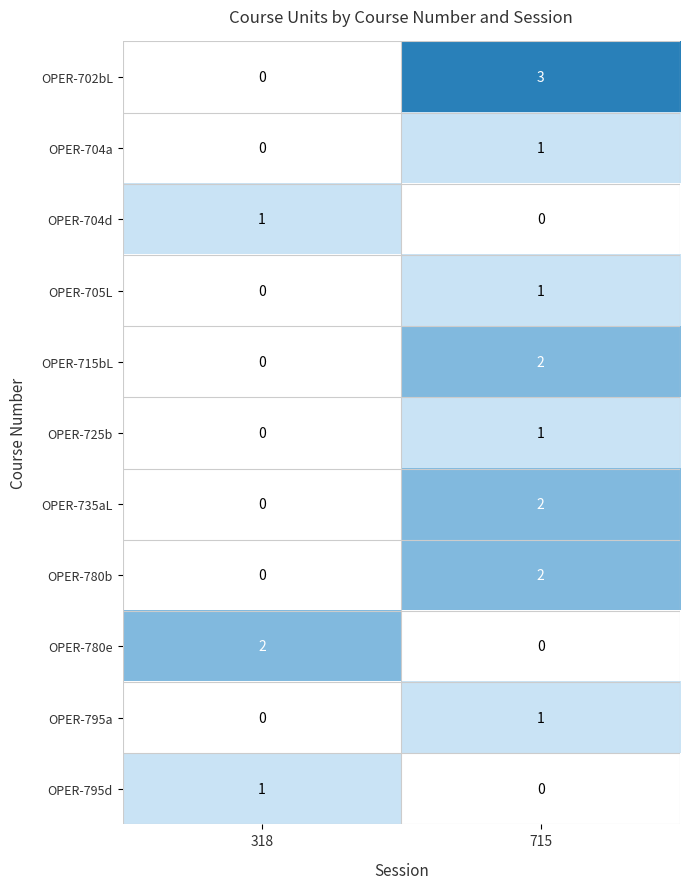

How many positive values does the OPER-735aL series have?

1